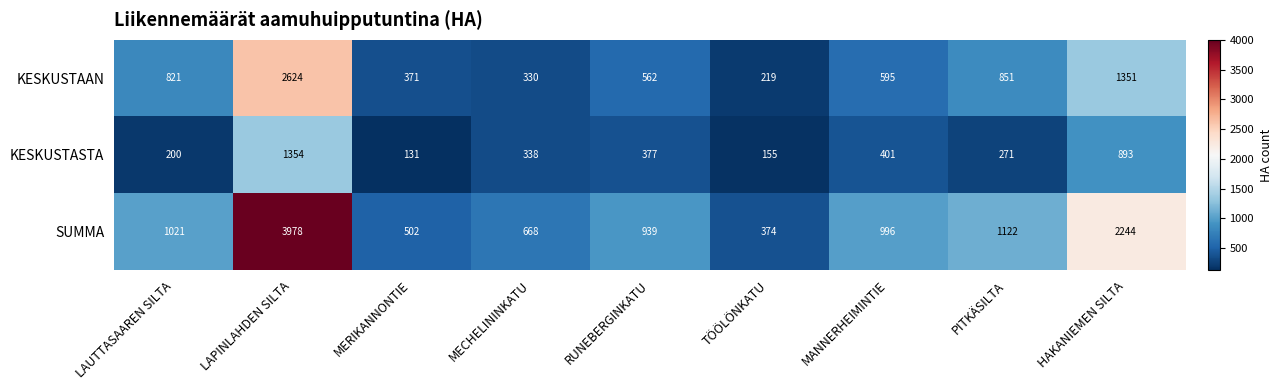

Which series has the widest spread of values?

SUMMA